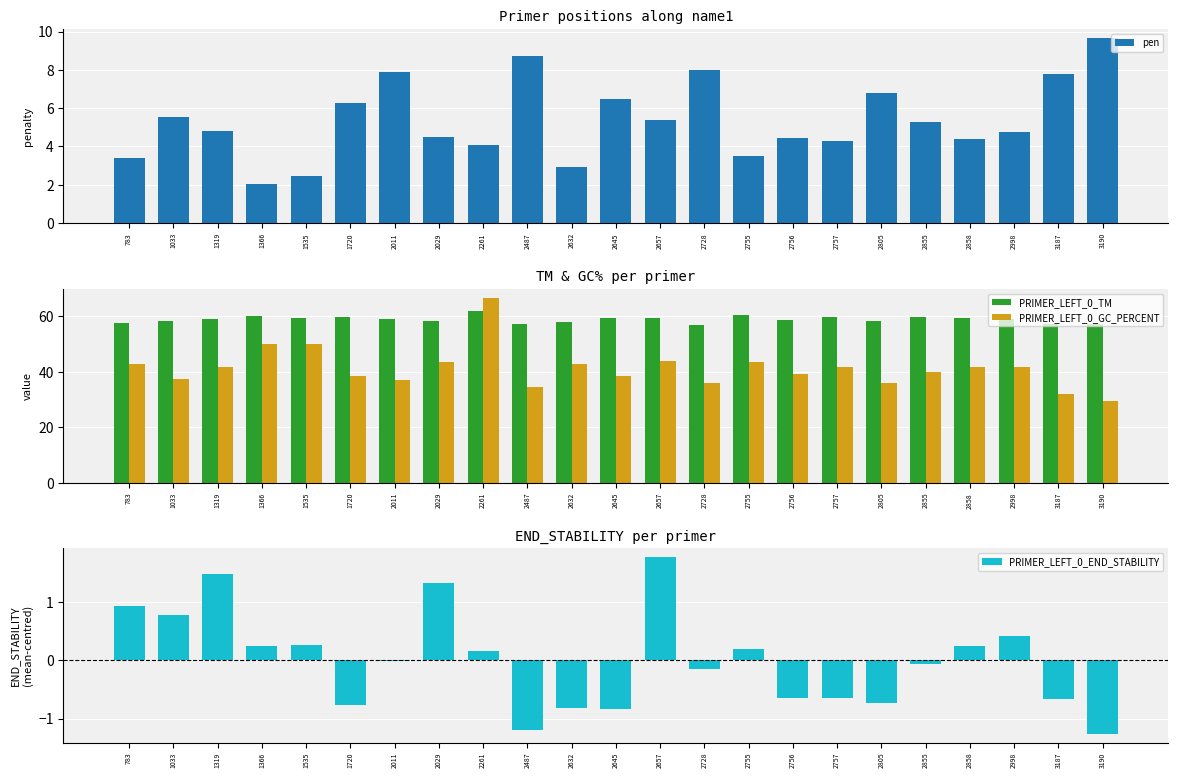

Reading left to right, extract all data points from this chart.

pen: 783=3.4	1033=5.5	1319=4.8	1366=2.0	1535=2.5	1720=6.3	2011=7.9	2029=4.5	2261=4.1	2487=8.7	2632=2.9	2645=6.5	2657=5.4	2728=8.0	2755=3.5	2756=4.5	2757=4.3	2805=6.8	2855=5.3	2858=4.4	2998=4.8	3187=7.8	3190=9.7
PRIMER_LEFT_0_TM: 783=57.6	1033=58.5	1319=59.2	1366=60.0	1535=59.5	1720=59.7	2011=59.1	2029=58.5	2261=62.1	2487=57.3	2632=58.1	2645=59.5	2657=59.6	2728=57.0	2755=60.5	2756=58.5	2757=59.7	2805=58.2	2855=59.7	2858=59.6	2998=59.2	3187=57.2	3190=57.3
PRIMER_LEFT_0_GC_PERCENT: 783=42.9	1033=37.5	1319=41.7	1366=50.0	1535=50.0	1720=38.5	2011=37.0	2029=43.5	2261=66.7	2487=34.6	2632=42.9	2645=38.5	2657=44.0	2728=36.0	2755=43.5	2756=39.1	2757=41.7	2805=36.0	2855=40.0	2858=41.7	2998=41.7	3187=32.0	3190=29.6
PRIMER_LEFT_0_END_STABILITY: 783=0.9	1033=0.8	1319=1.5	1366=0.2	1535=0.3	1720=-0.8	2011=-0.0	2029=1.3	2261=0.2	2487=-1.2	2632=-0.8	2645=-0.8	2657=1.8	2728=-0.2	2755=0.2	2756=-0.7	2757=-0.6	2805=-0.7	2855=-0.1	2858=0.2	2998=0.4	3187=-0.7	3190=-1.3